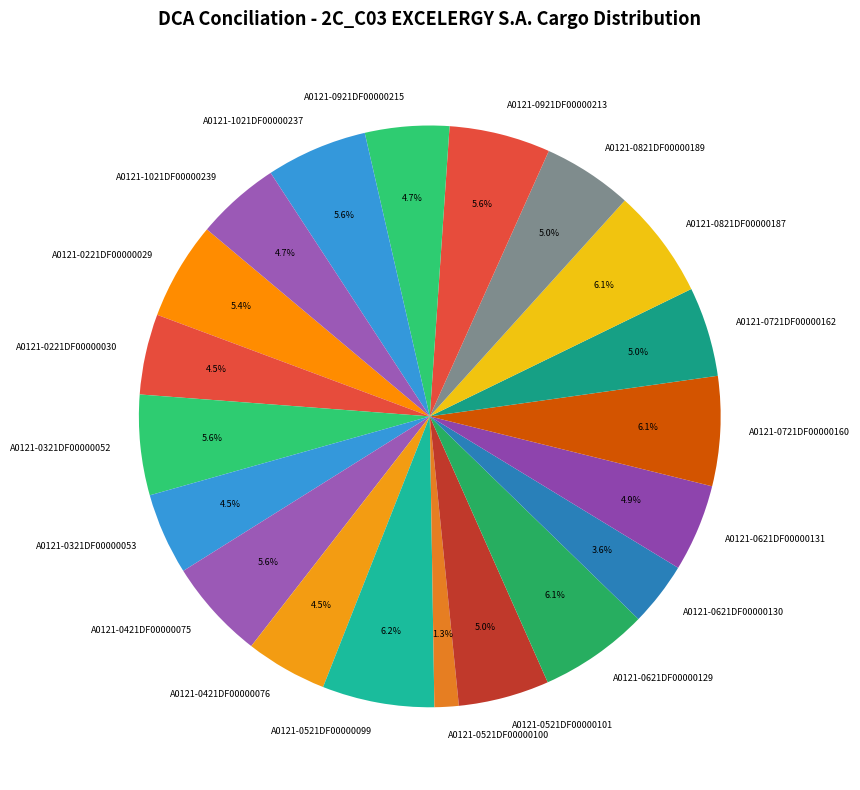

Which category has the smallest portion of the pie?

A0121-0521DF00000100